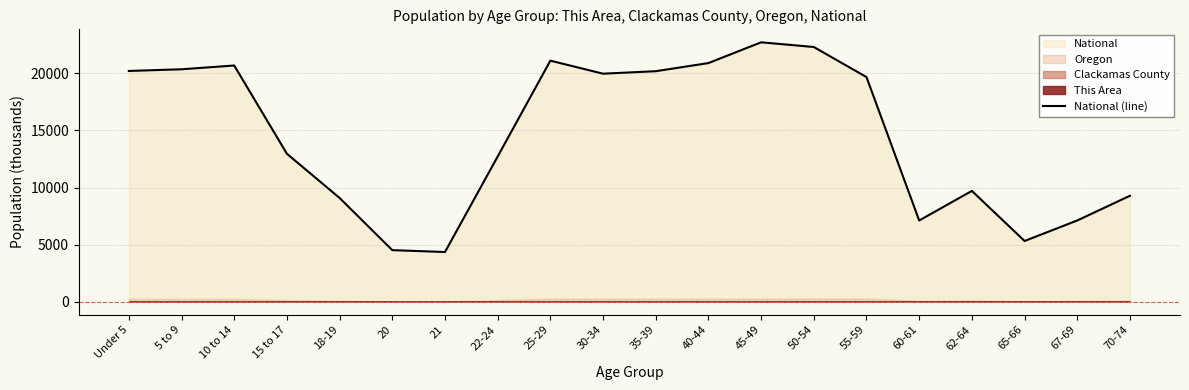

What is the smallest value displayed?

4354.3